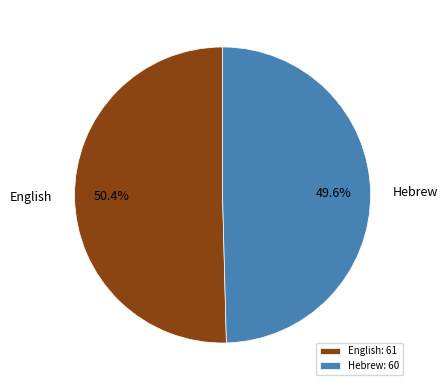

What is the largest slice in the pie chart?

English